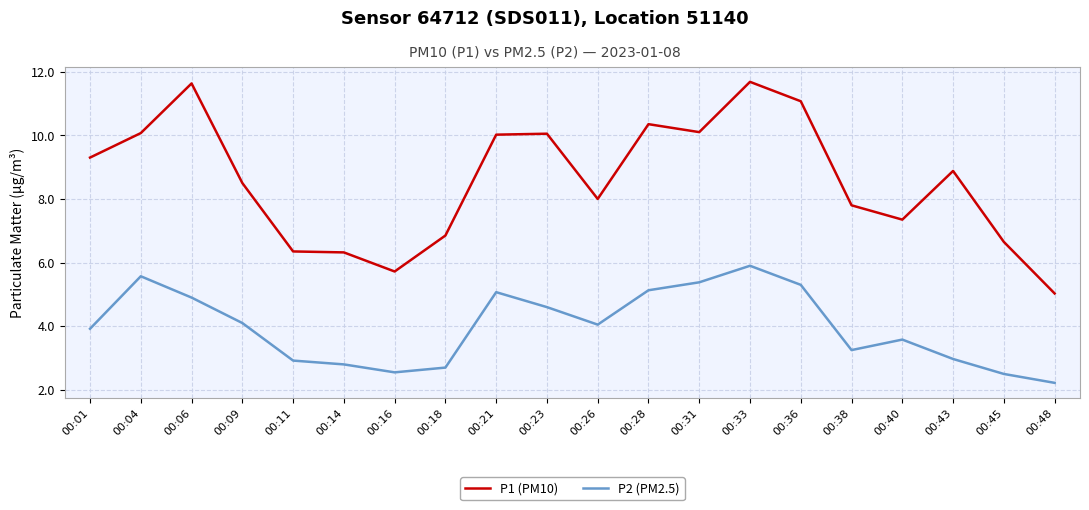

Which label corresponds to the smallest value in the chart?

00:48